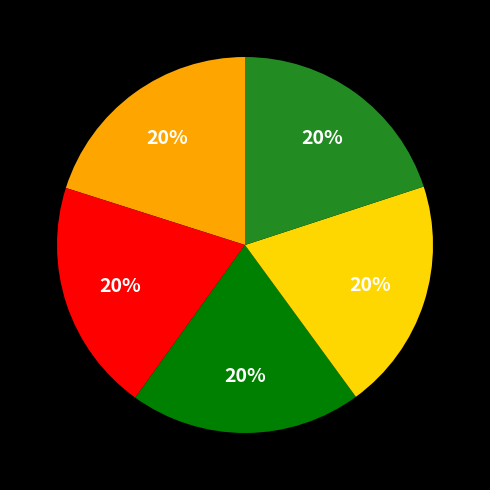

Does any single category account for the majority?

No